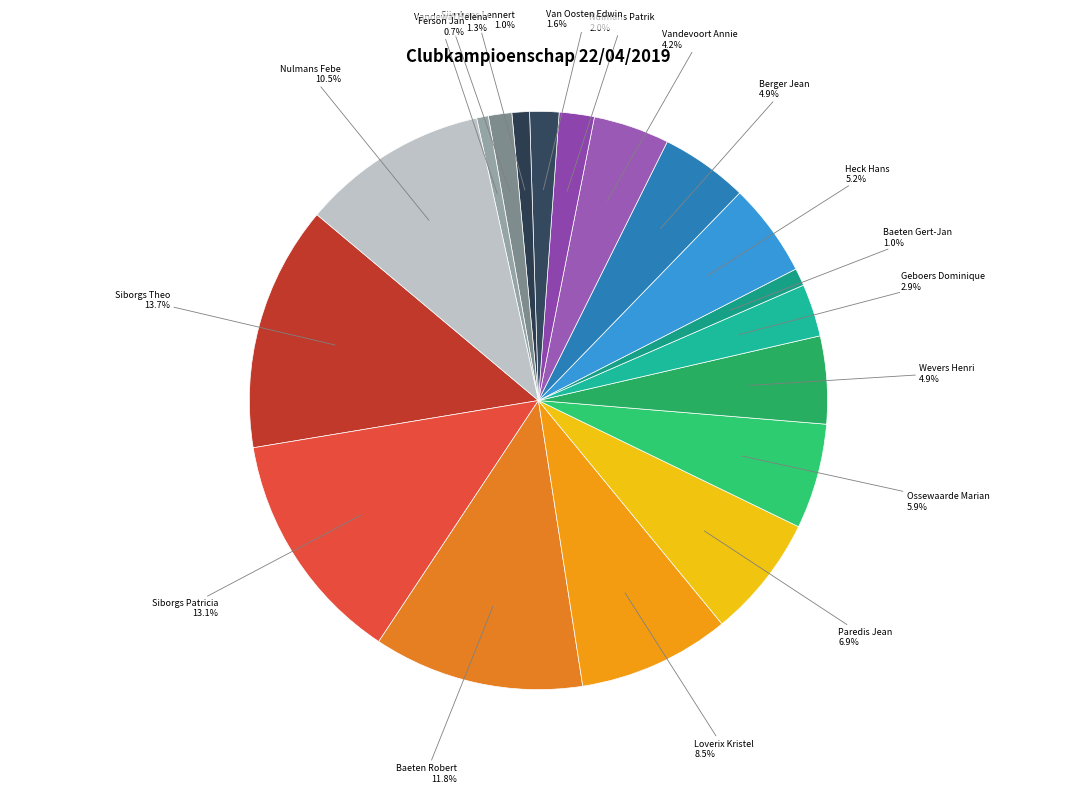

Count the number of slices in the pie.

18